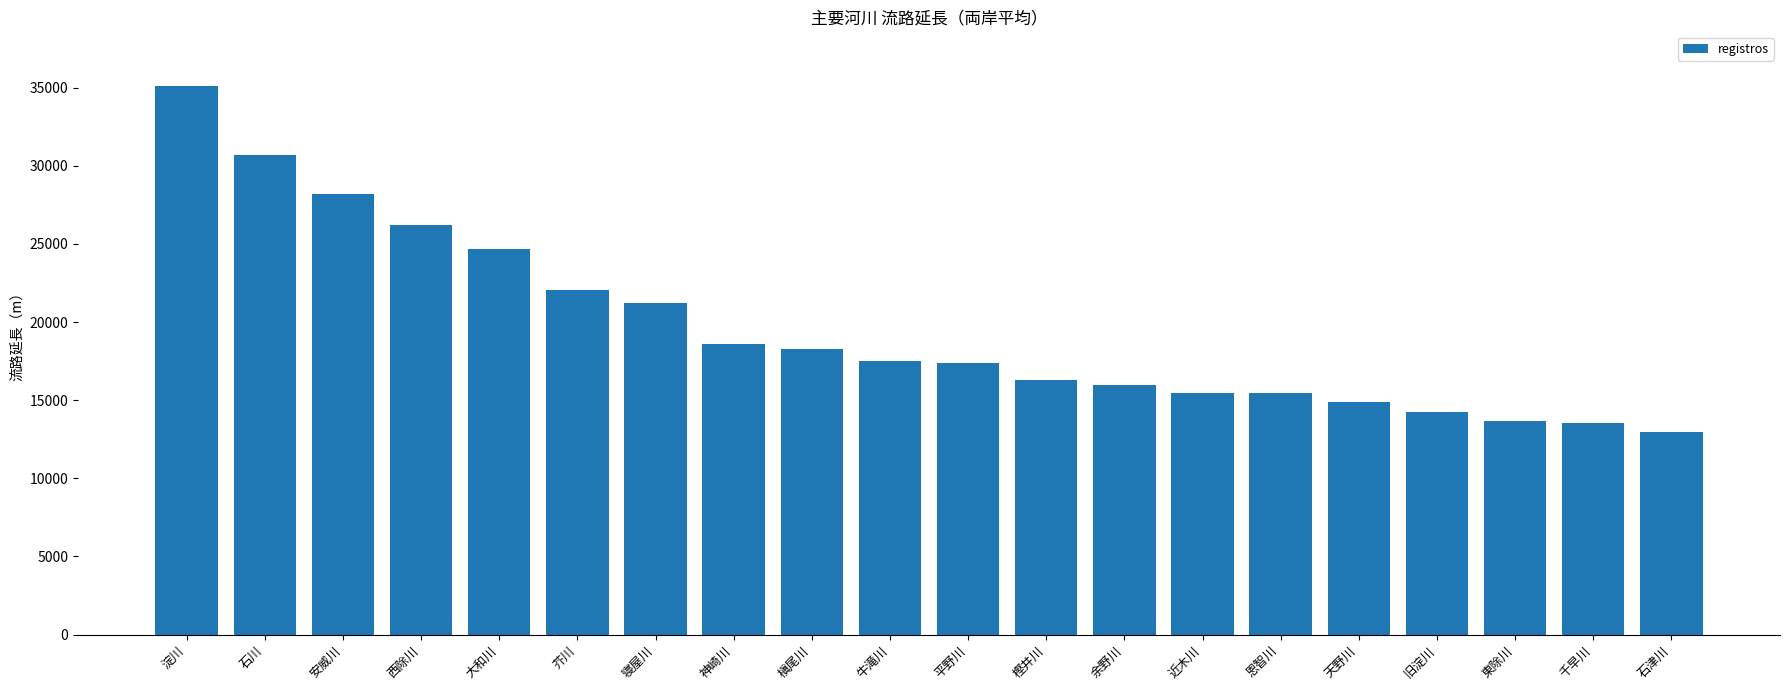

What is the label of the 16th bar from the right?

大和川